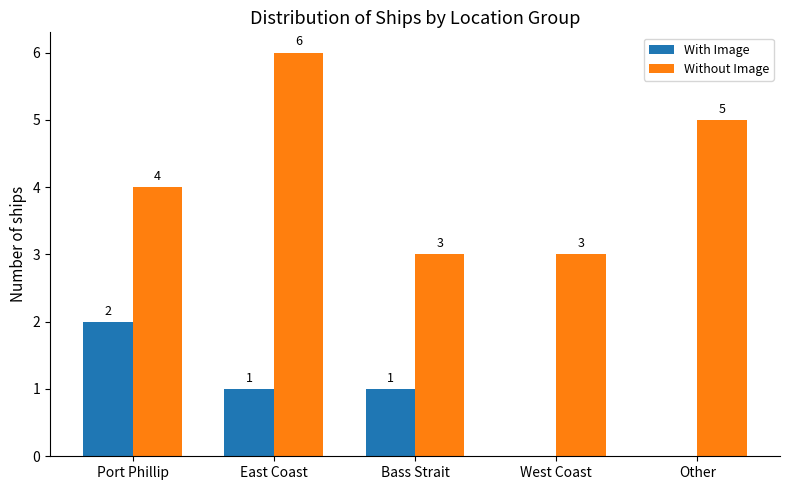

Reading left to right, transcribe all the data shown in this chart.

With Image: Port Phillip=2	East Coast=1	Bass Strait=1	West Coast=0	Other=0
Without Image: Port Phillip=4	East Coast=6	Bass Strait=3	West Coast=3	Other=5